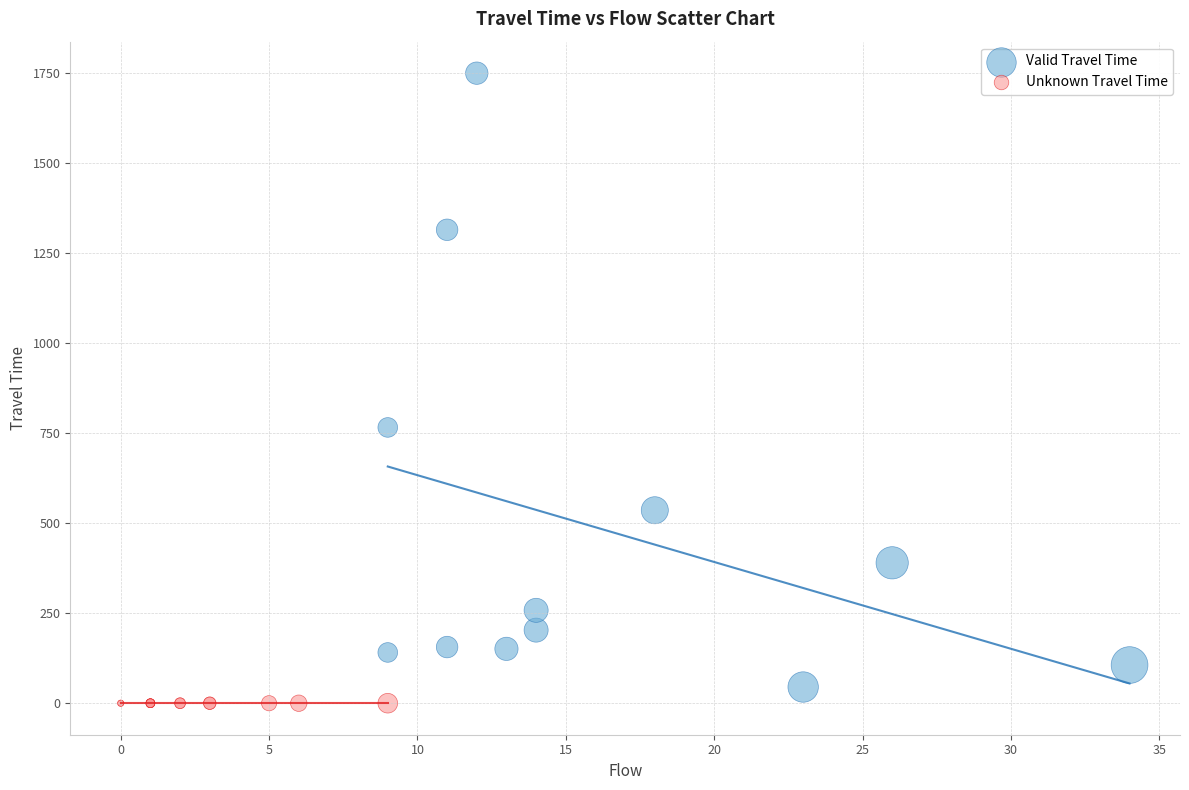

Which series contains the highest Y value?

Valid Travel Time